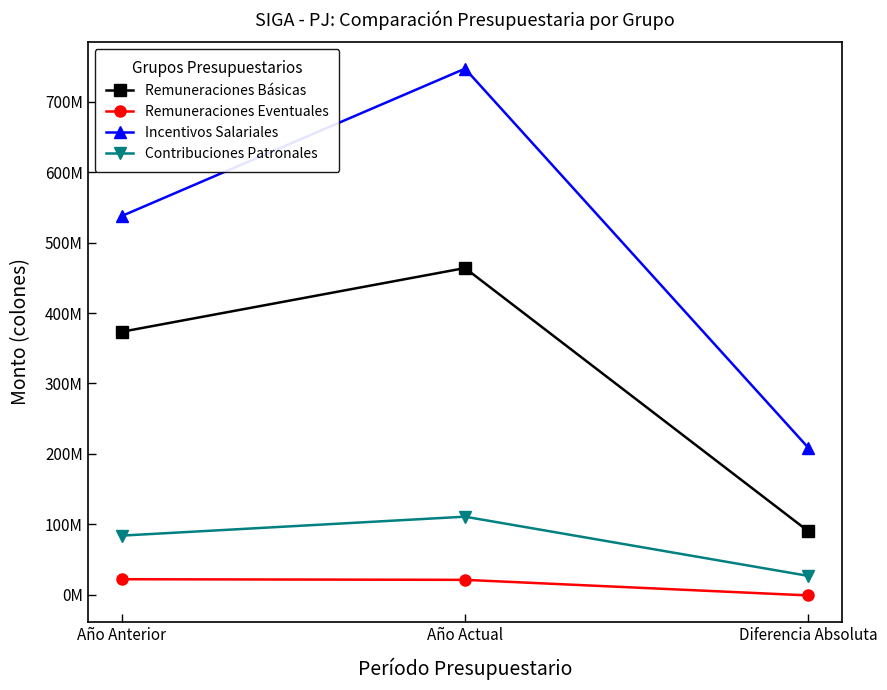

What is the minimum value for Contribuciones Patronales?

26878952